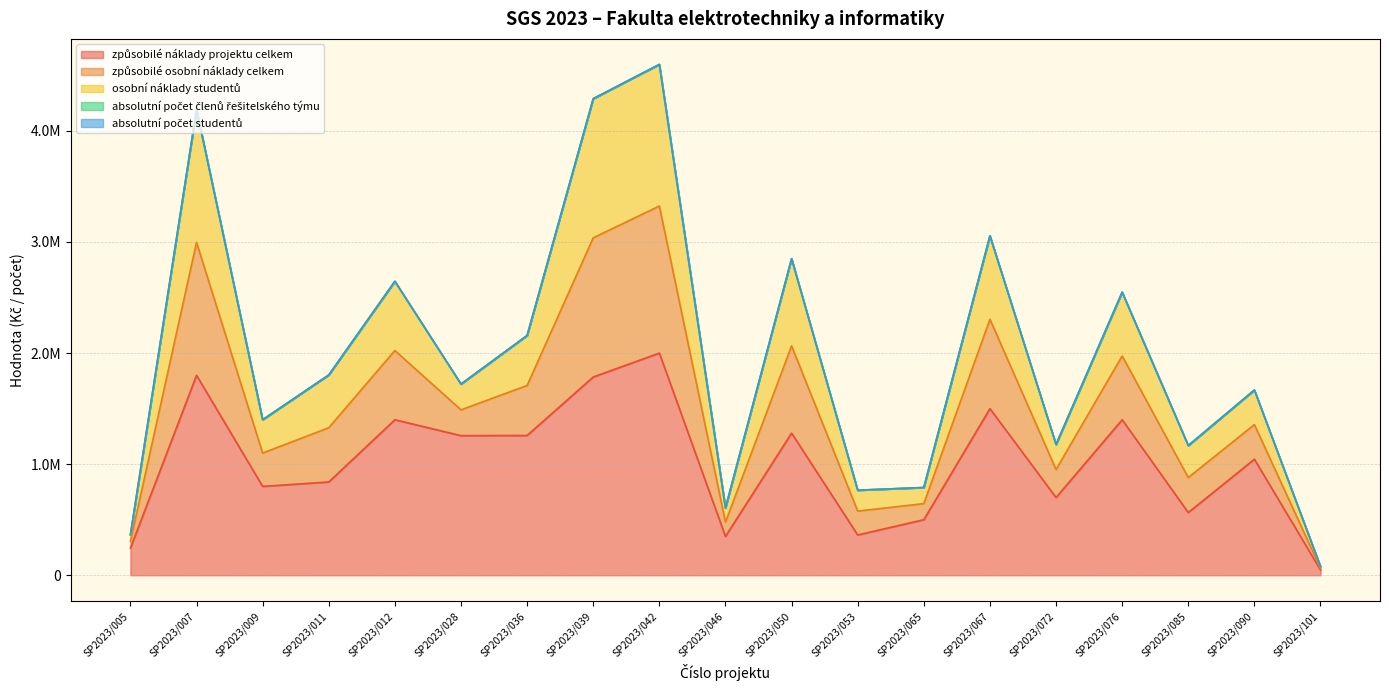

True or false: osobní náklady studentů and způsobilé osobní náklady celkem cross at least once.

False